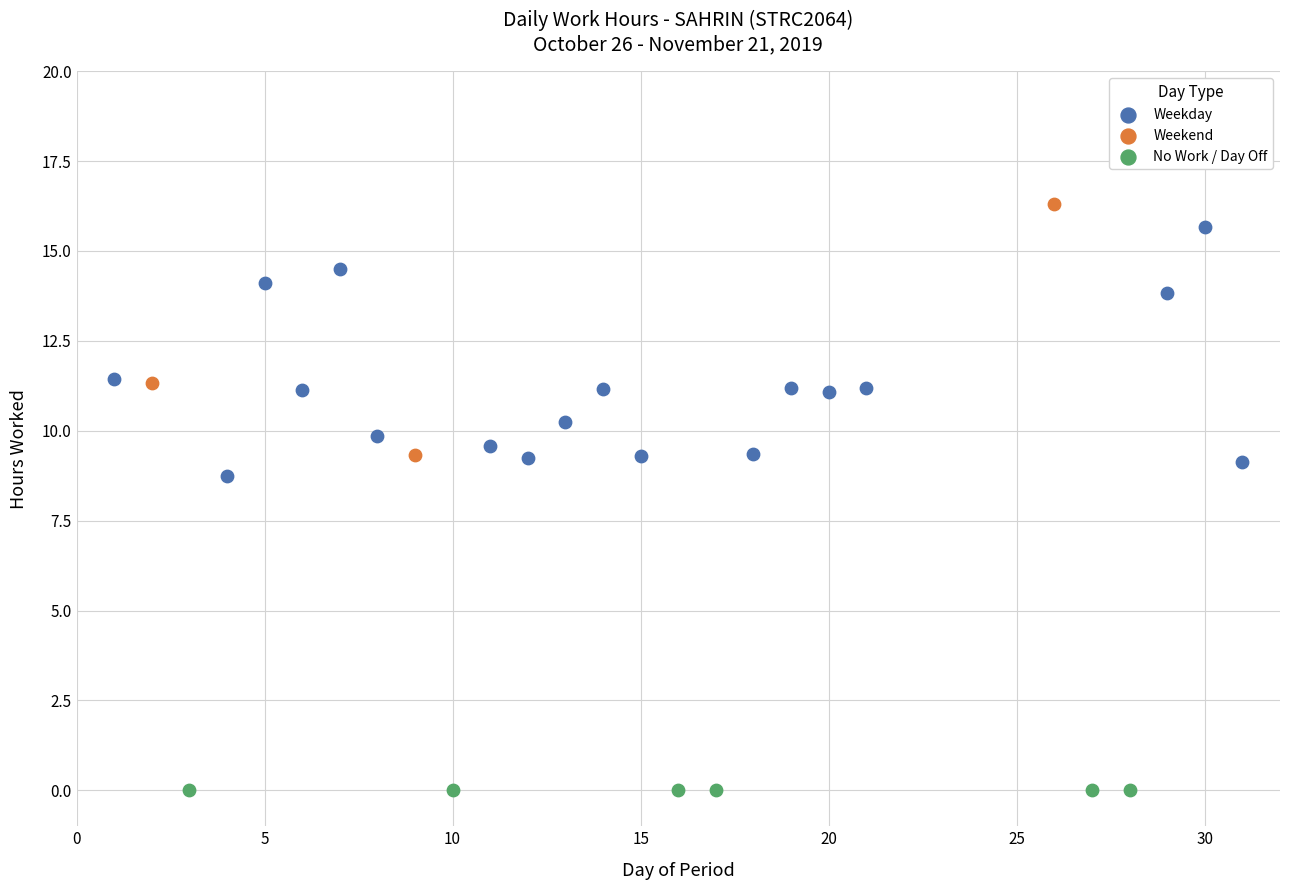

Which series reaches the maximum Y coordinate?

Weekend